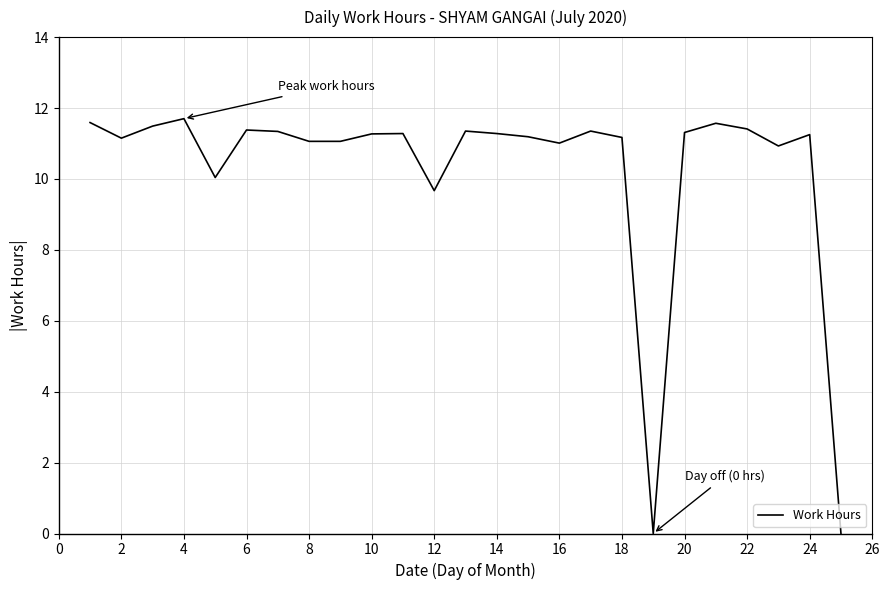

What is the maximum value shown in the chart?

11.7